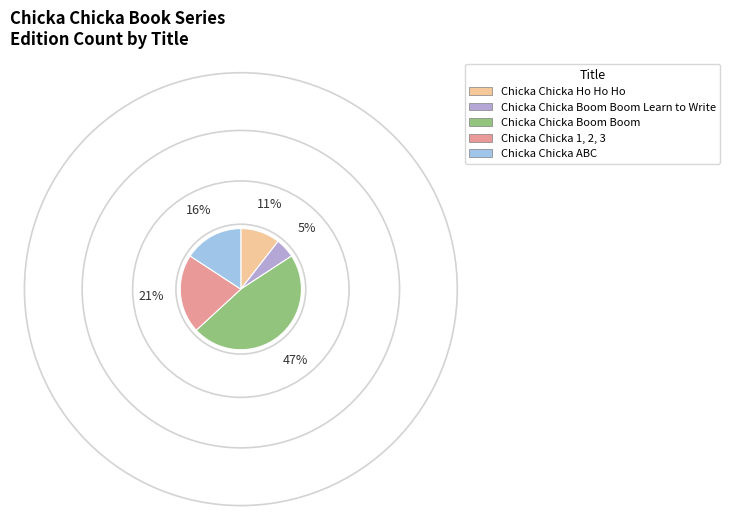

Which category has the biggest portion of the pie?

Chicka Chicka Boom Boom